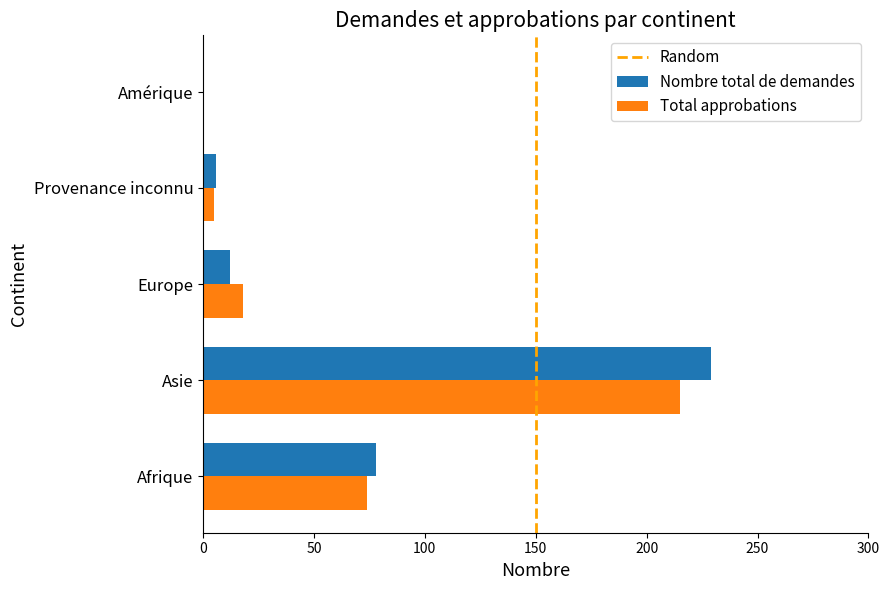

What is the average value of the Total approbations series?

62